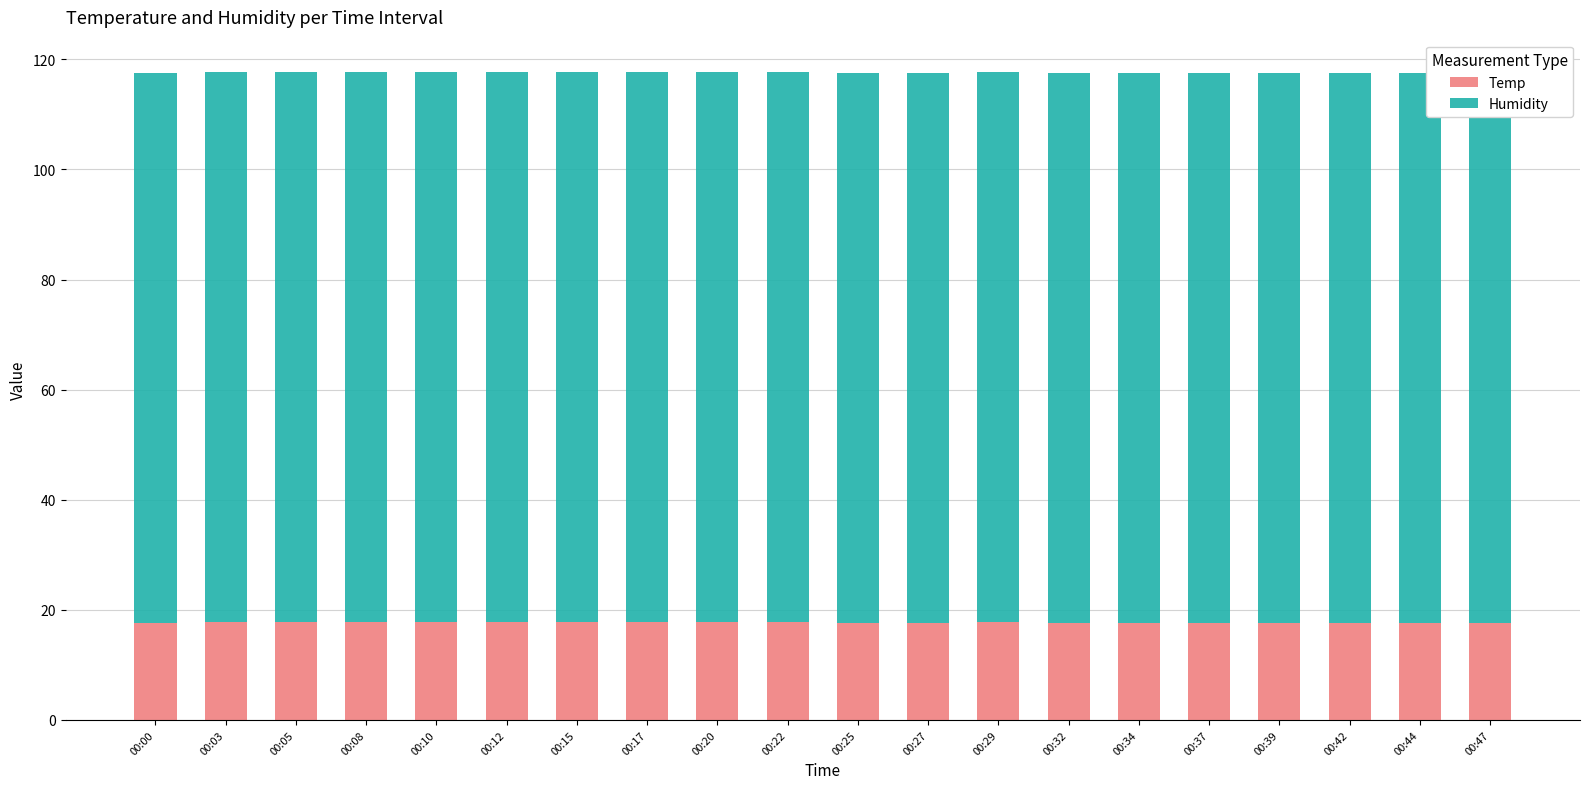

What is the value of the Humidity bar at the 2nd from the left?

99.9